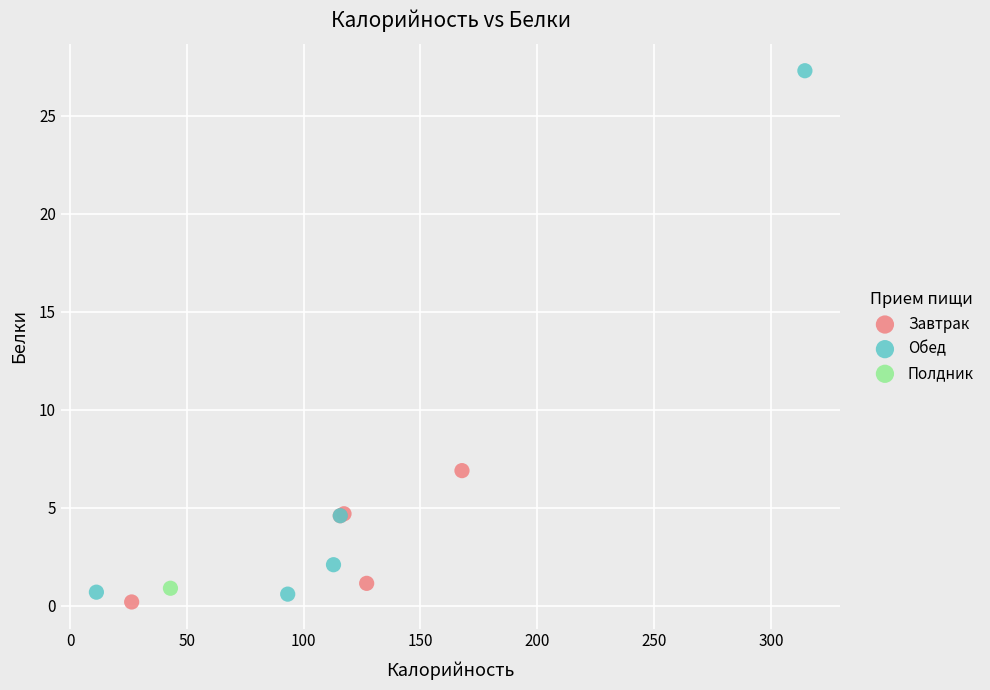

What are all the series names shown in the legend?

Завтрак, Обед, Полдник